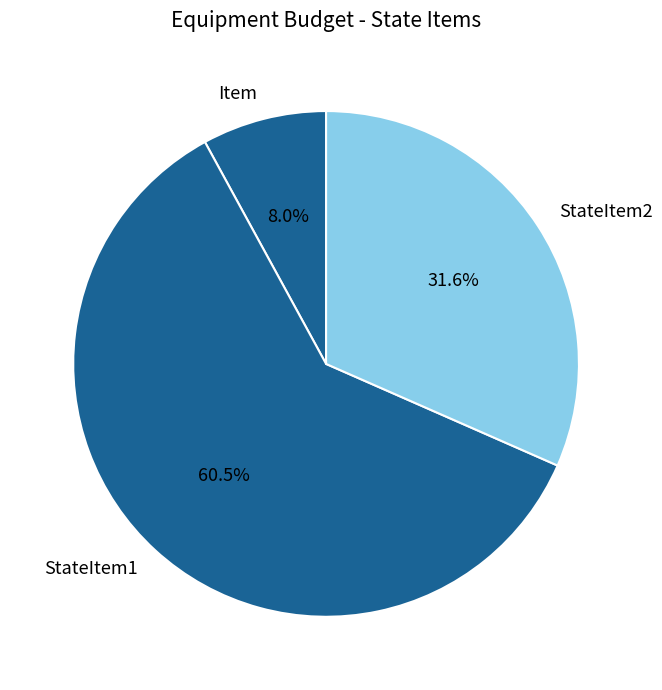

How many slices are in this pie chart?

3